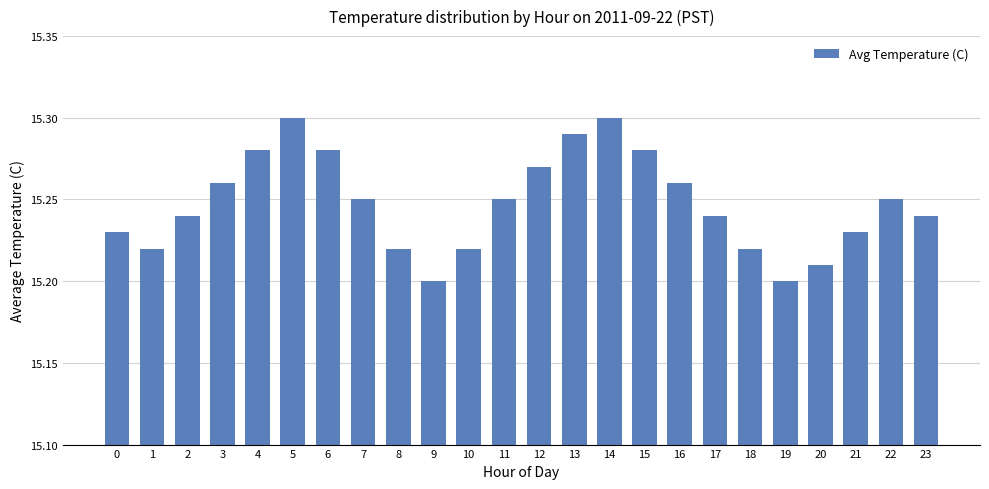

True or false: the data shows 8.4 at 16.

False